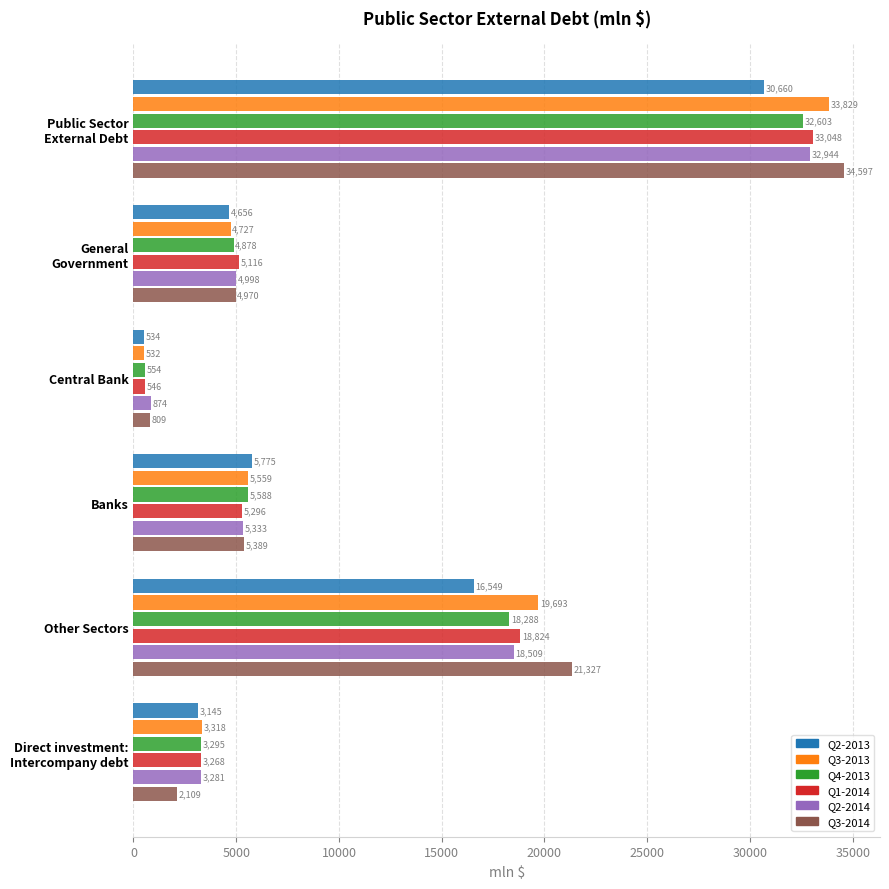

Rank the categories by Q4-2013 value from lowest to highest.

Central Bank, Direct investment:
Intercompany debt, General
Government, Banks, Other Sectors, Public Sector
External Debt